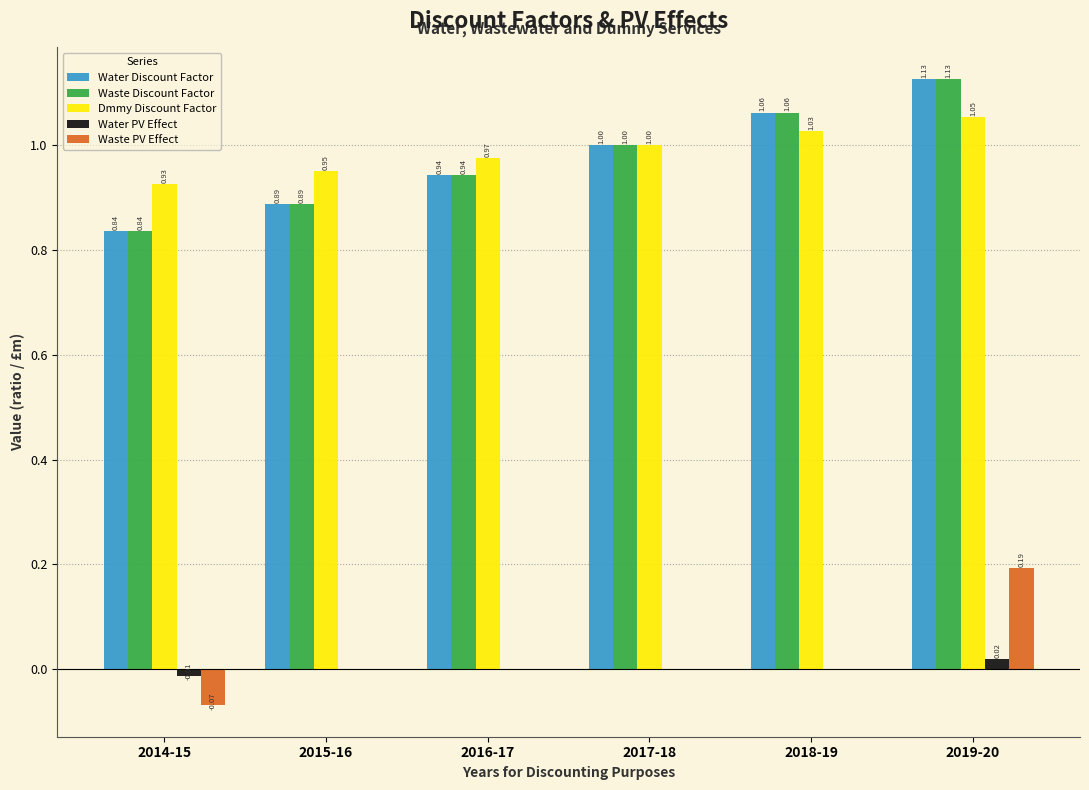

What is the sum of all Dmmy Discount Factor values?

5.9